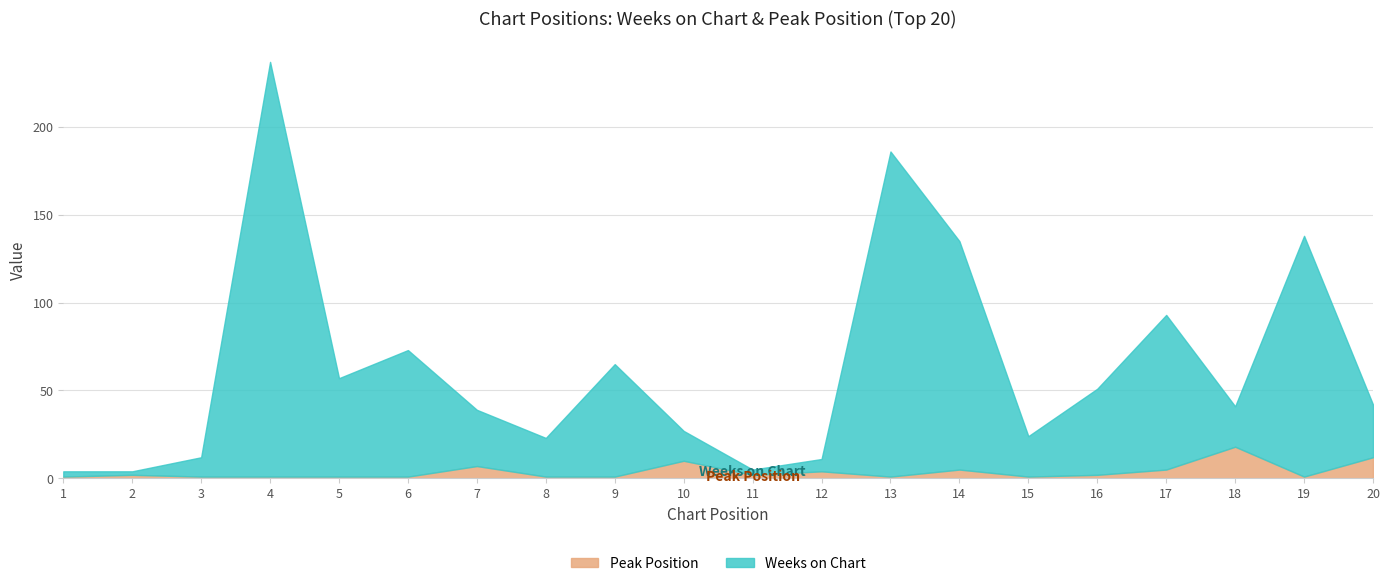

Where is Weeks on Chart nearest to the value 119?

14